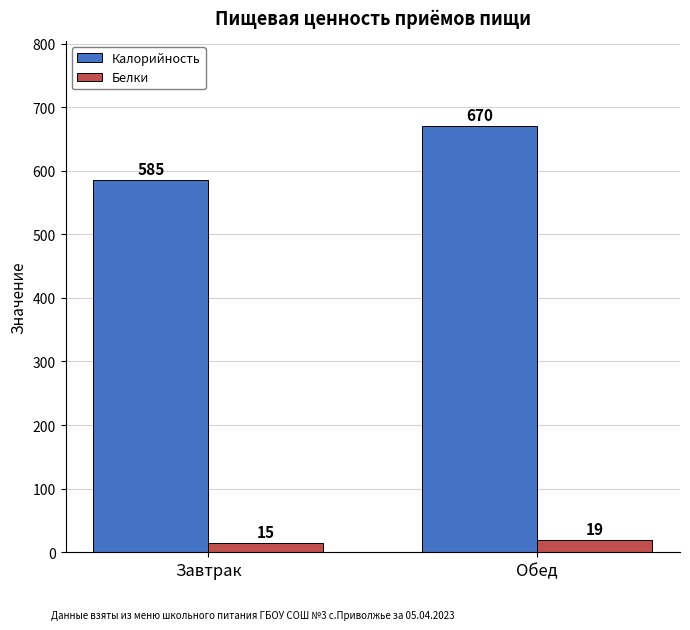

The Калорийность series shows 890 at Завтрак. True or false?

False